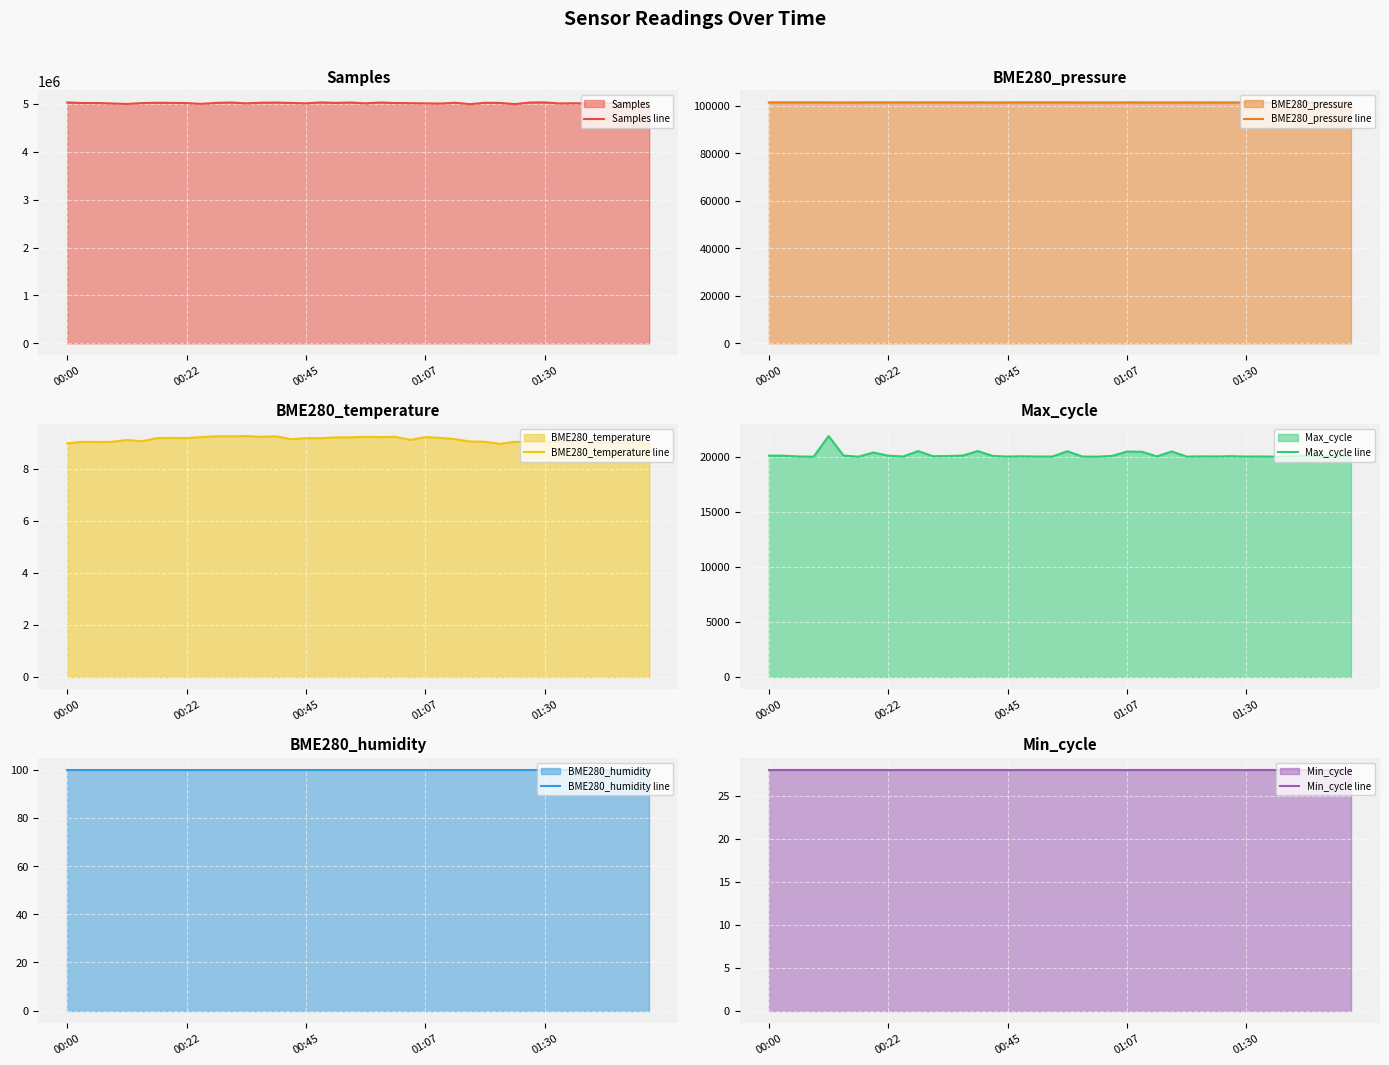

True or false: BME280_pressure line has more than 2 interior local peaks.

True